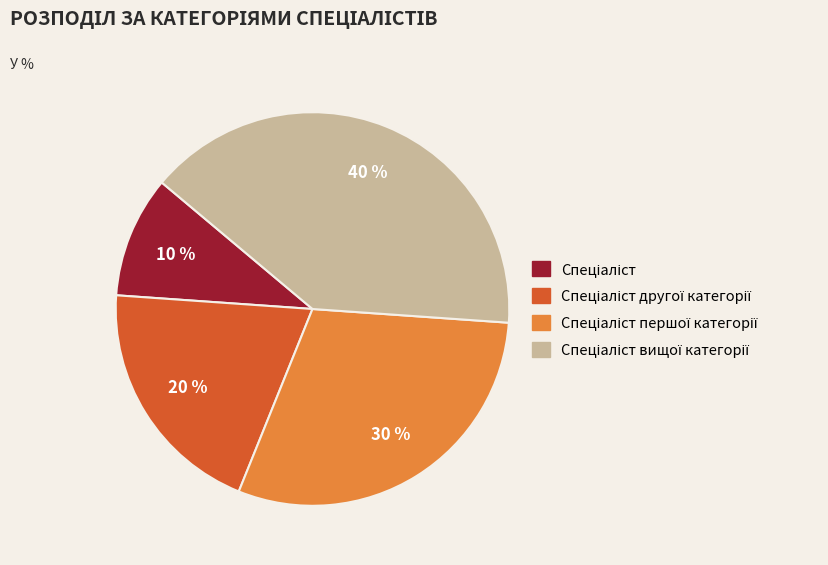

Is there any slice that represents more than half of the pie?

No